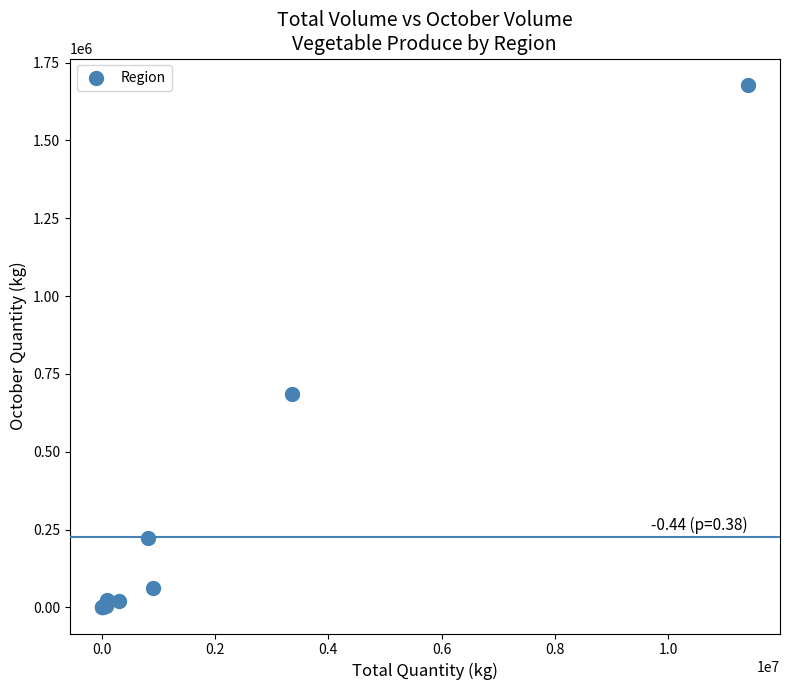

What Y value in the scatter plot is closest to 839682?

686756